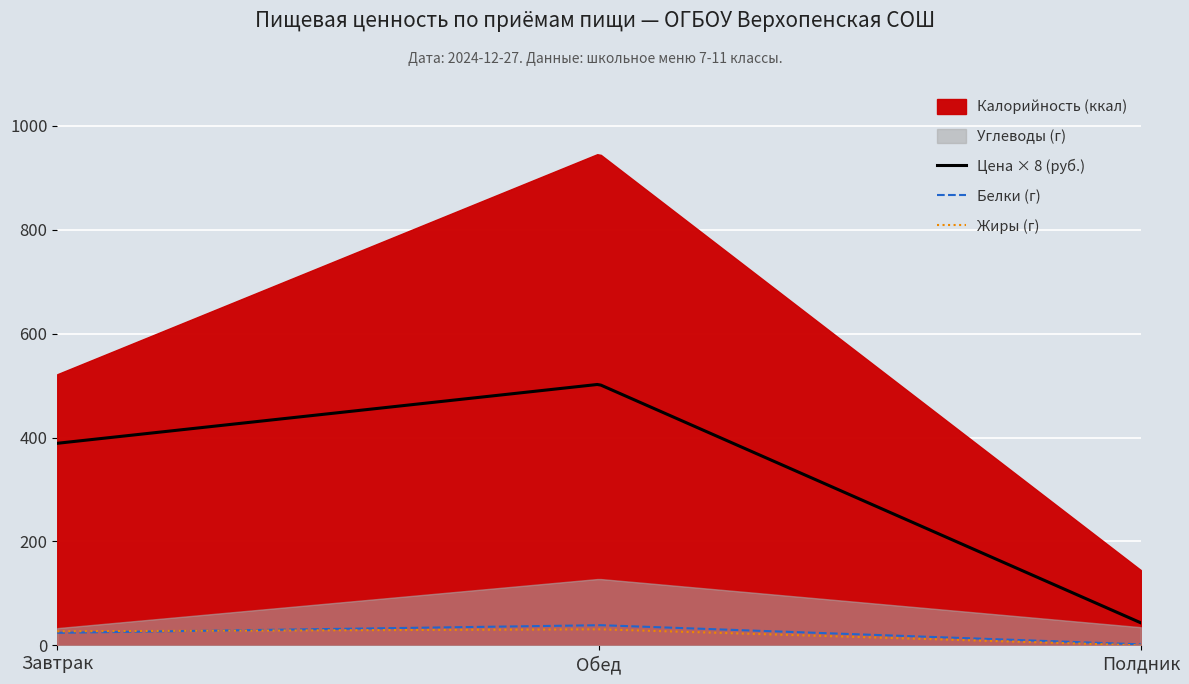

What is the difference between the Жиры values at Обед and Завтрак?

3.9